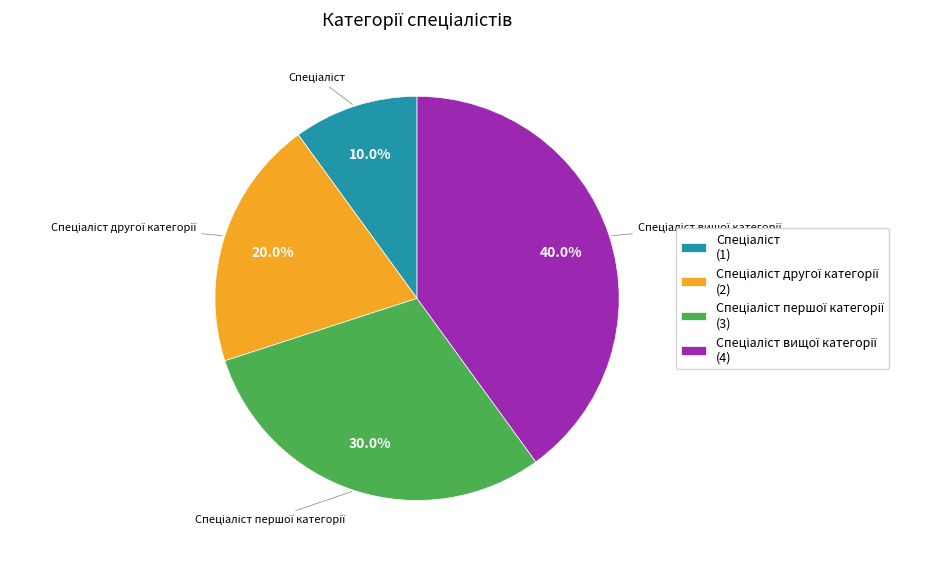

Does any single category account for the majority?

No